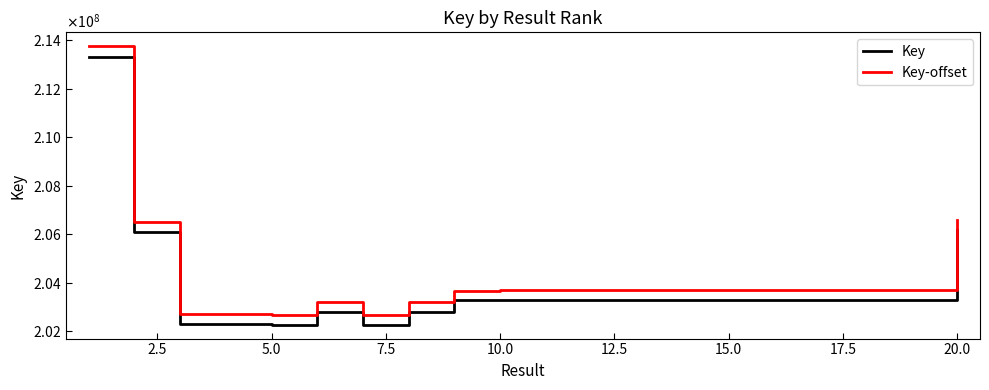

Does the chart have visible grid lines?

No